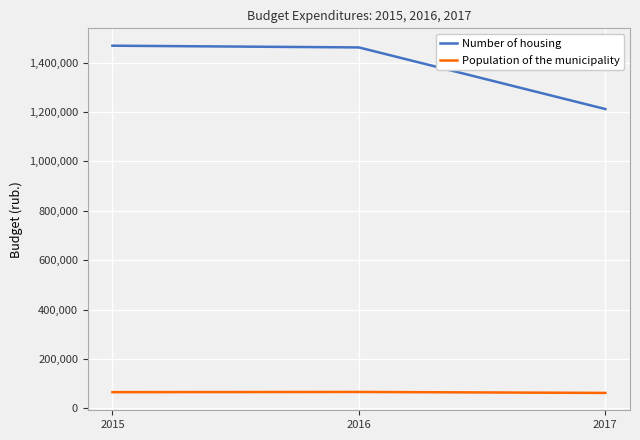

What is the sum of the Number of housing values at 2016 and 2015?

2931000